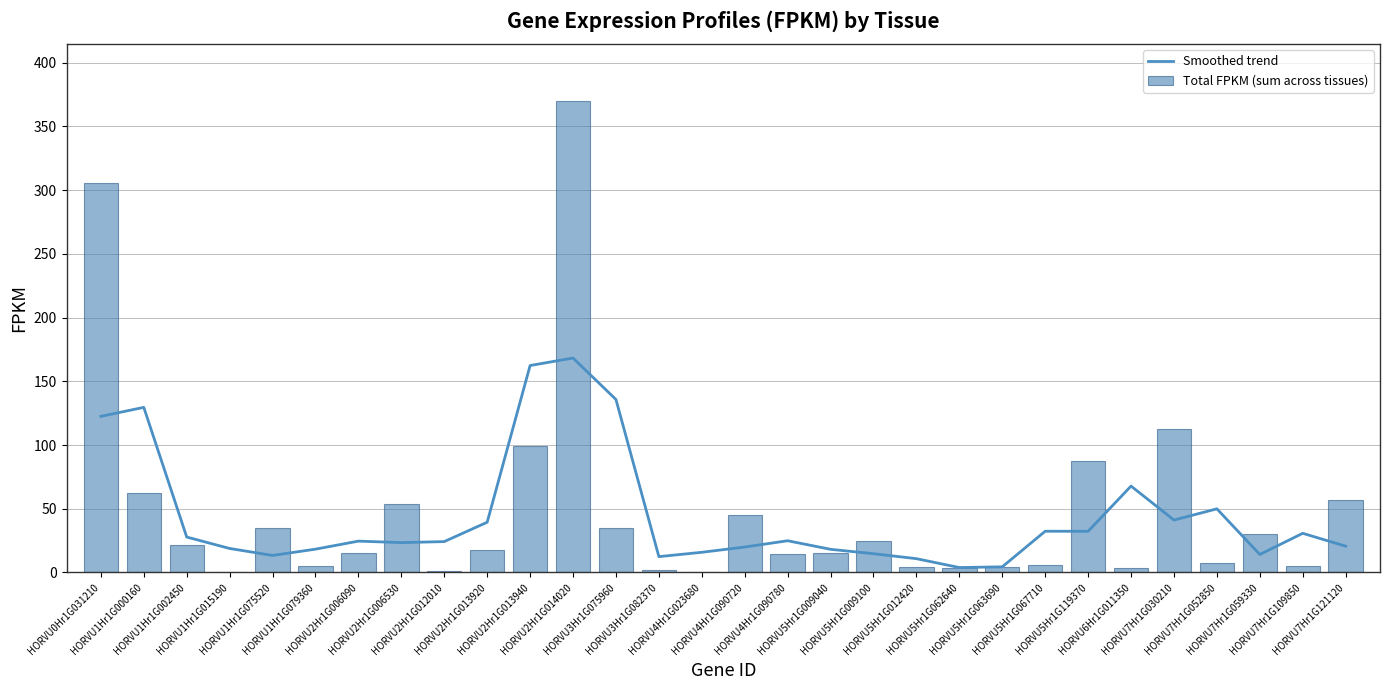

What is the maximum value for Smoothed trend?

168.3